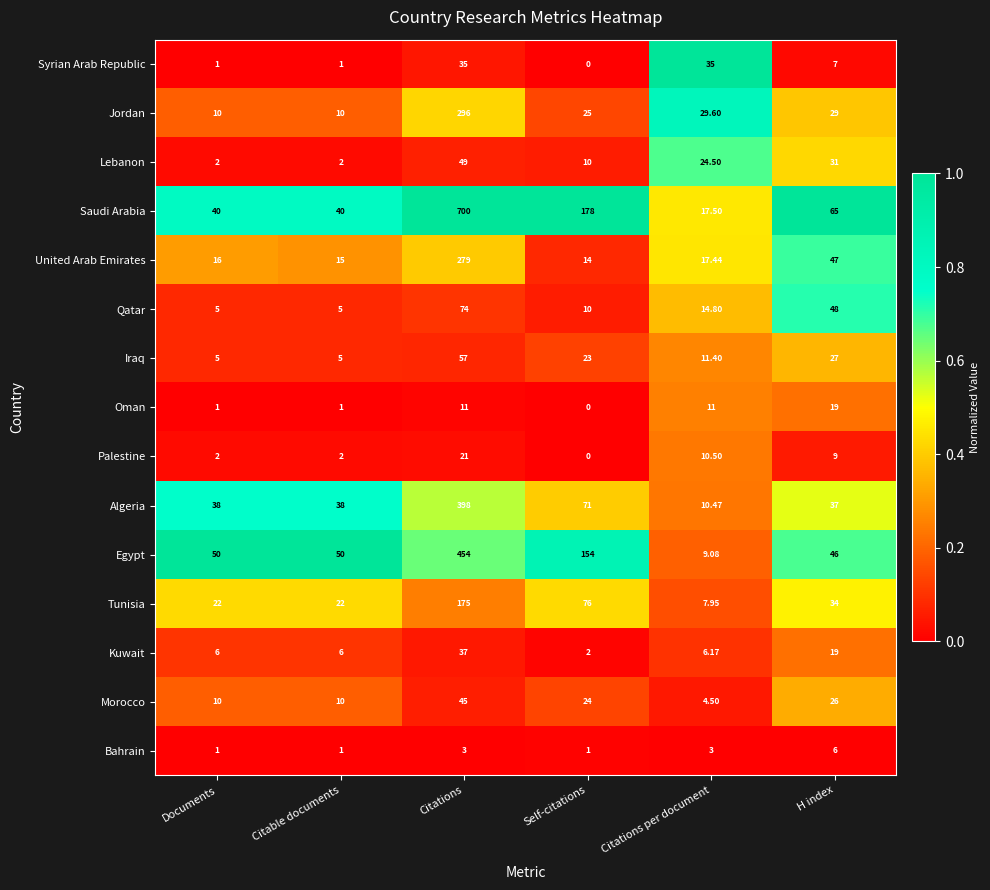

Rank the series by their maximum value, from lowest to highest.

Bahrain, Oman, Palestine, Syrian Arab Republic, Kuwait, Morocco, Lebanon, Iraq, Qatar, Tunisia, United Arab Emirates, Jordan, Algeria, Egypt, Saudi Arabia